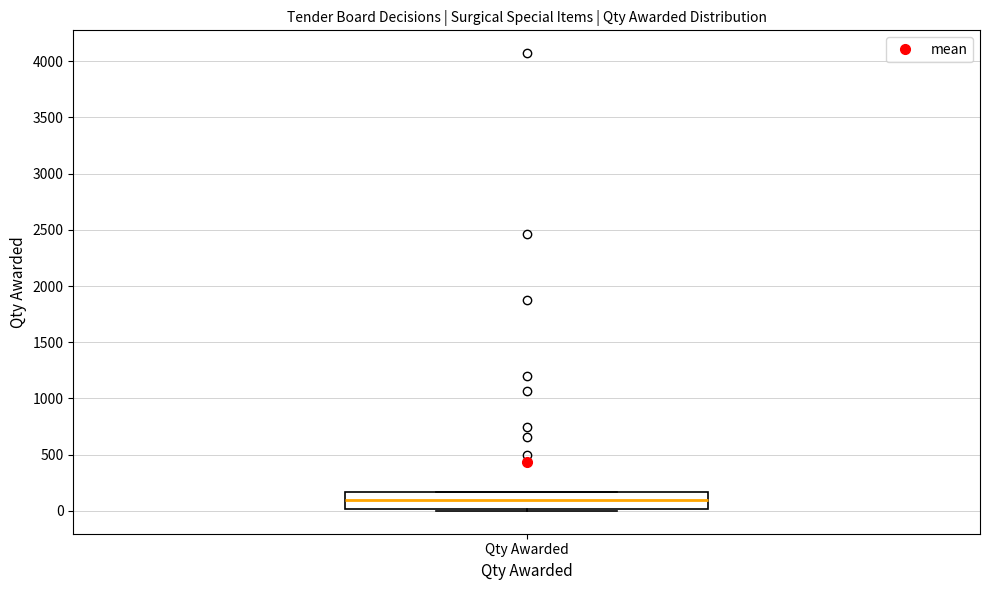

Transcribe this box plot: give where the median line is, the range the box spans, and where the two whiskers end, as read against the y-axis. The values are not printed on the chart, so give them approximately, as read against the axis.

median 100, box 0 to 150, whiskers 0 (just below the box's lower edge) to 150